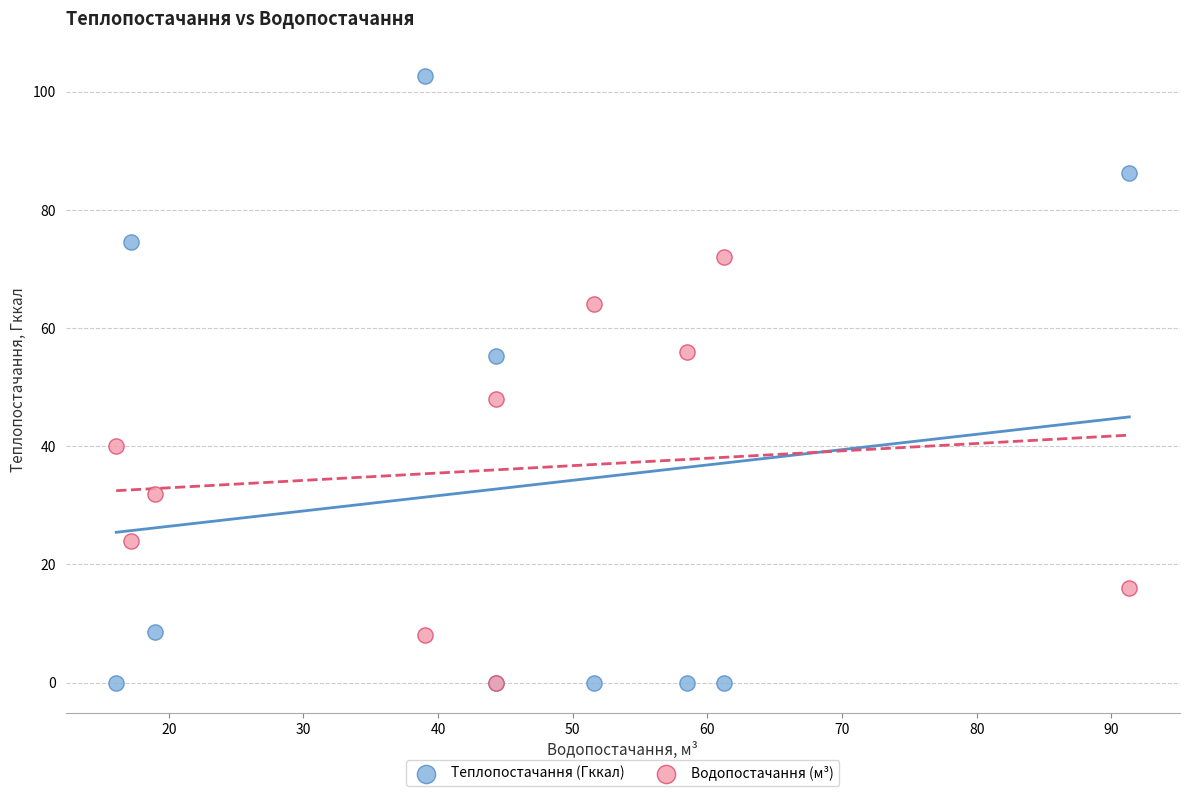

In the Теплопостачання (Гккал) series, what Y value is closest to 51?

55.2